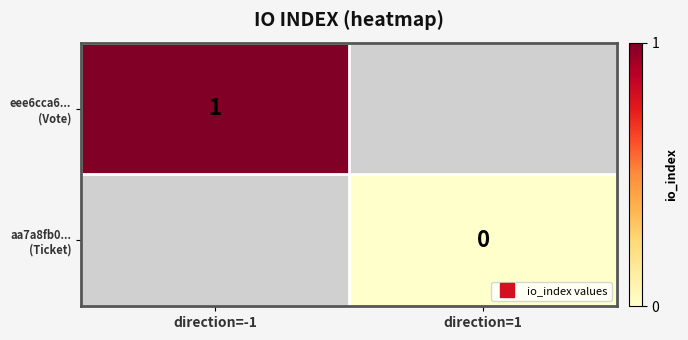

Which label corresponds to the largest value in the chart?

direction=-1